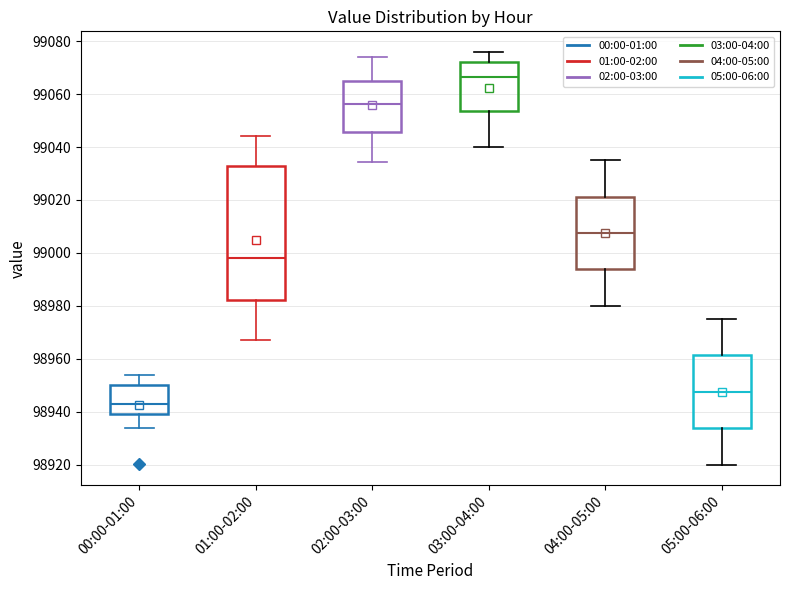

Which box is the tallest, from its lower edge to its upper edge?

01:00-02:00